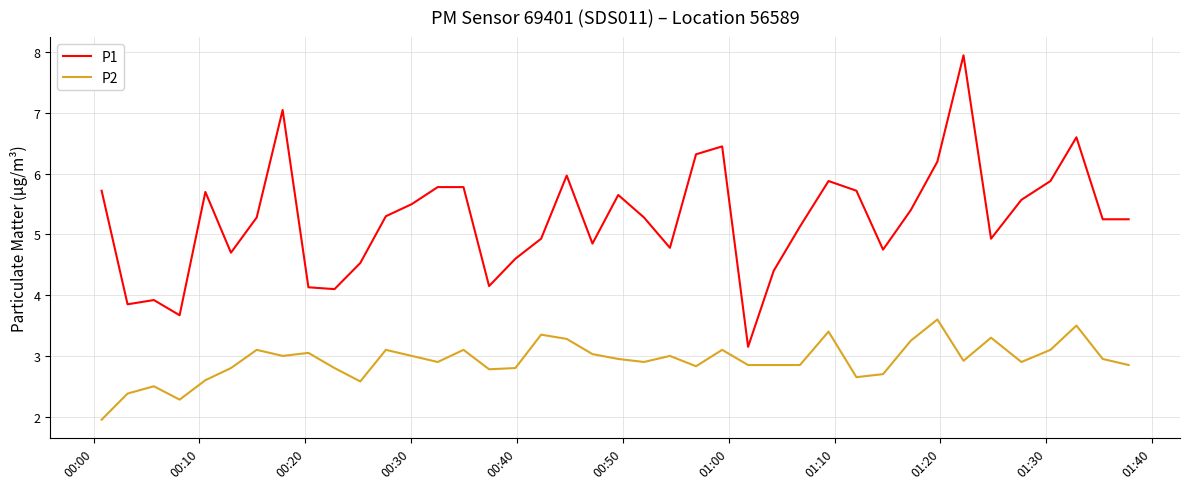

What is the difference between the maximum and minimum values in the P1 series?

4.8